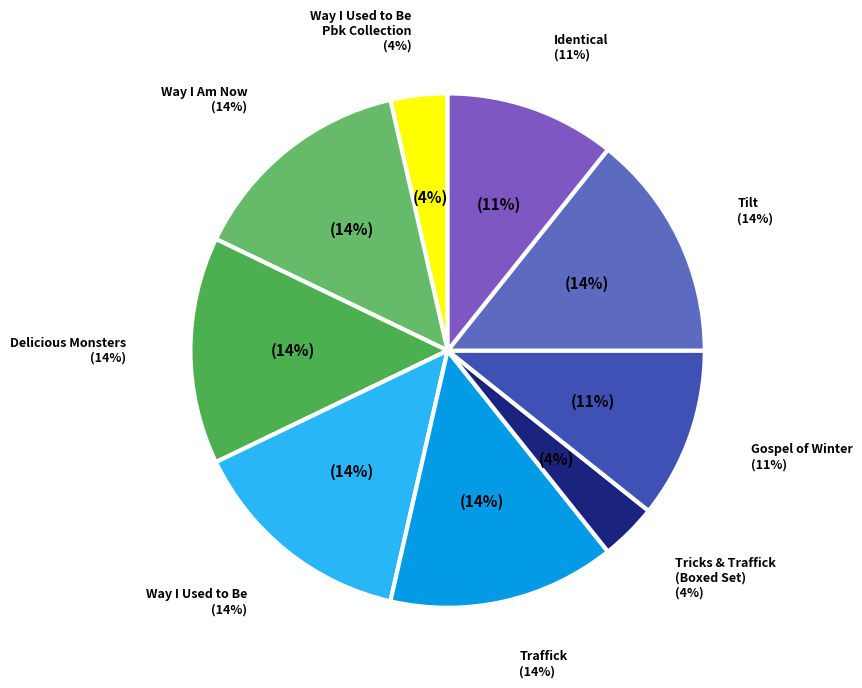

Does any single category account for the majority?

Yes